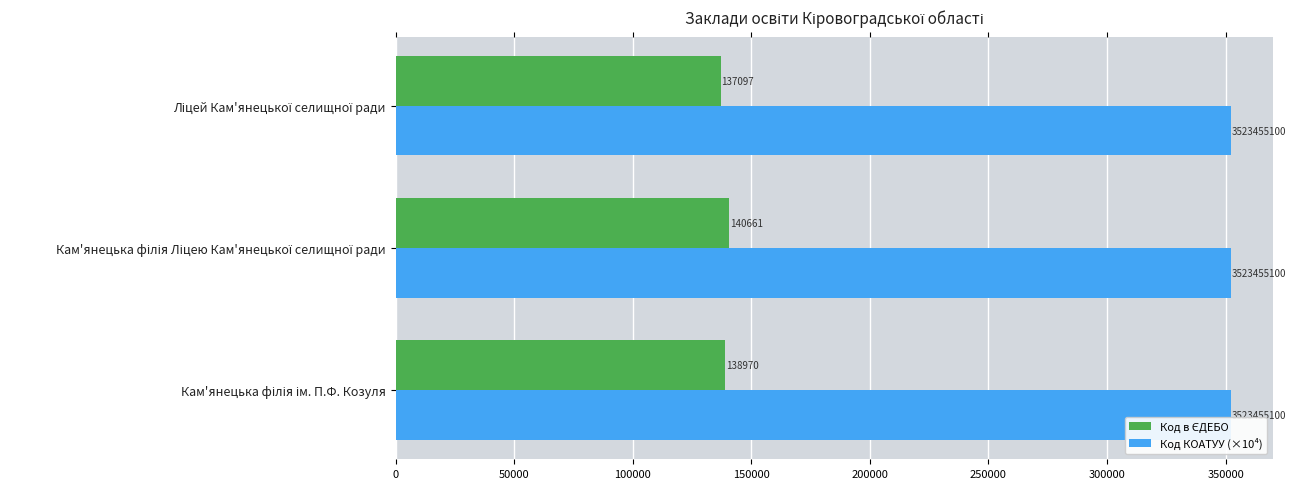

What is the maximum value for Код КОАТУУ (×10⁴)?

352345.5